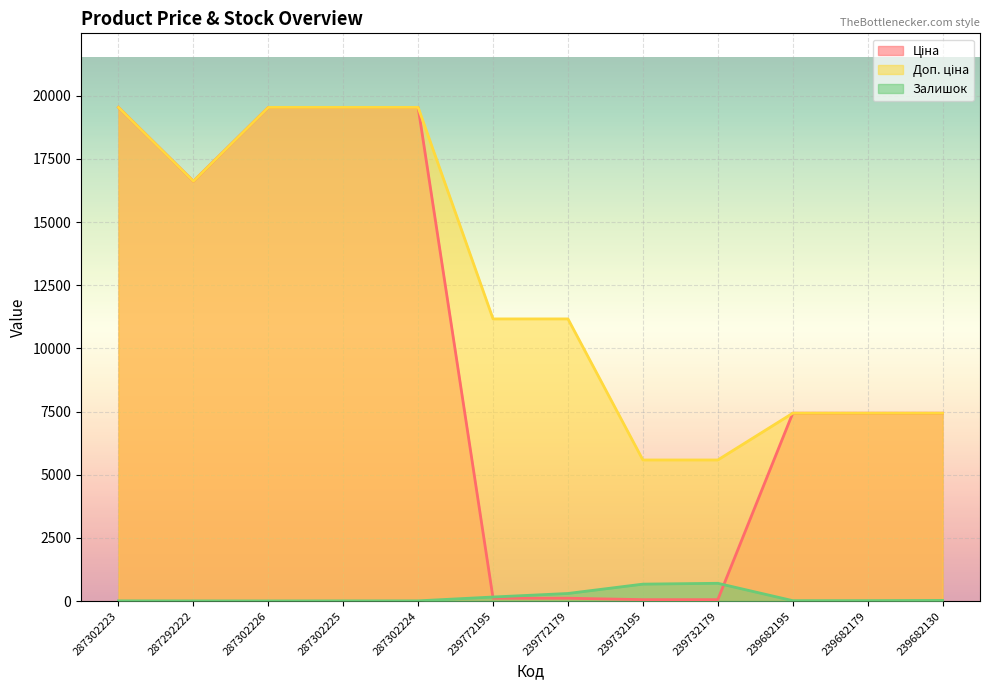

True or false: Доп. ціна and Ціна intersect in this chart.

False